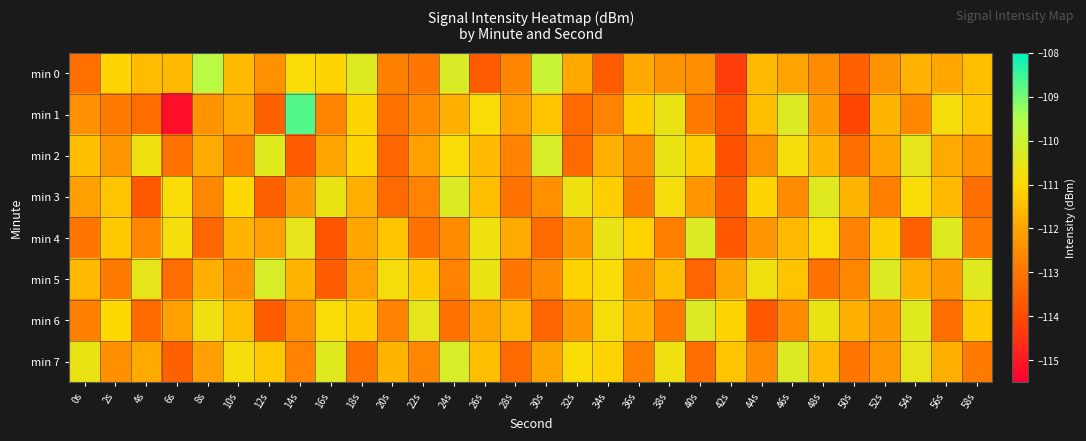

At how many categories does at least one series exceed -111?

25